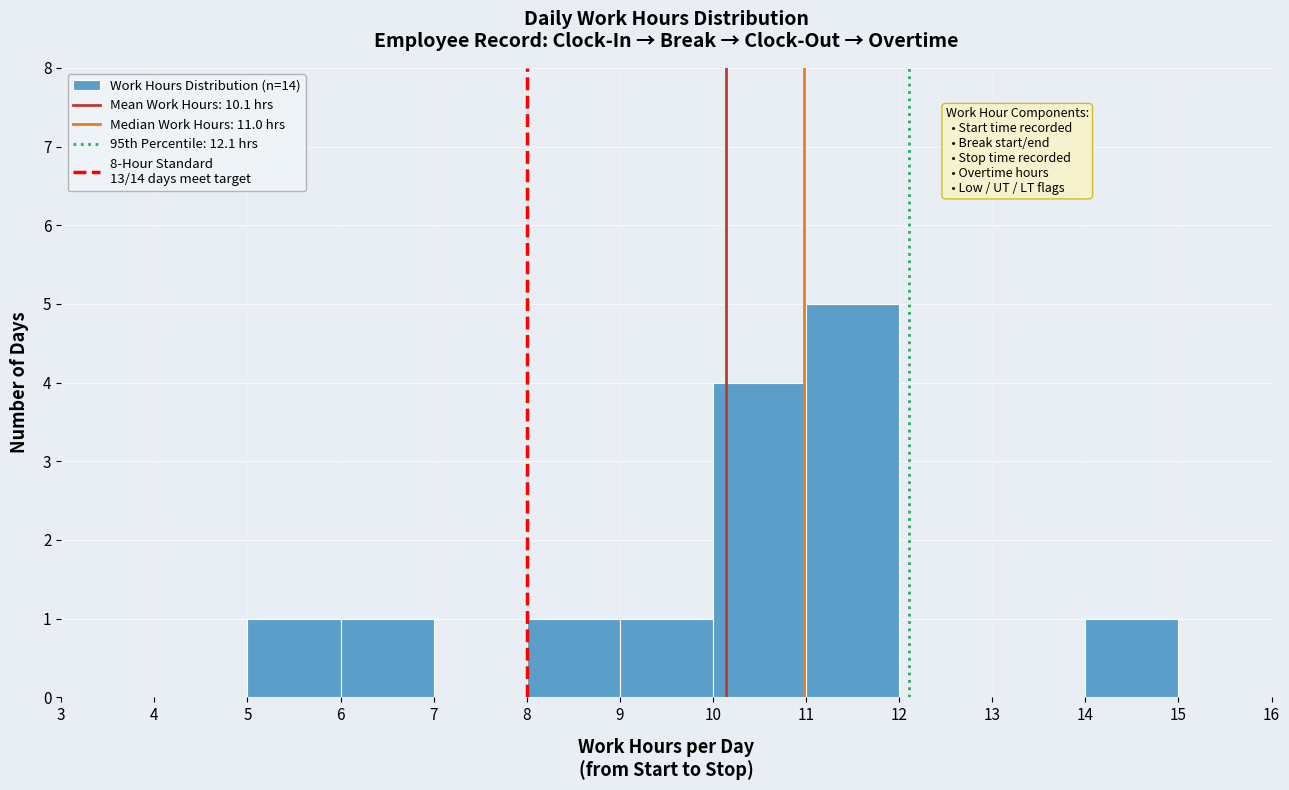

What is the height of the bar covering 6 to 7 on the x-axis? The values are not printed on the chart, so give them approximately, as read against the axis.

1